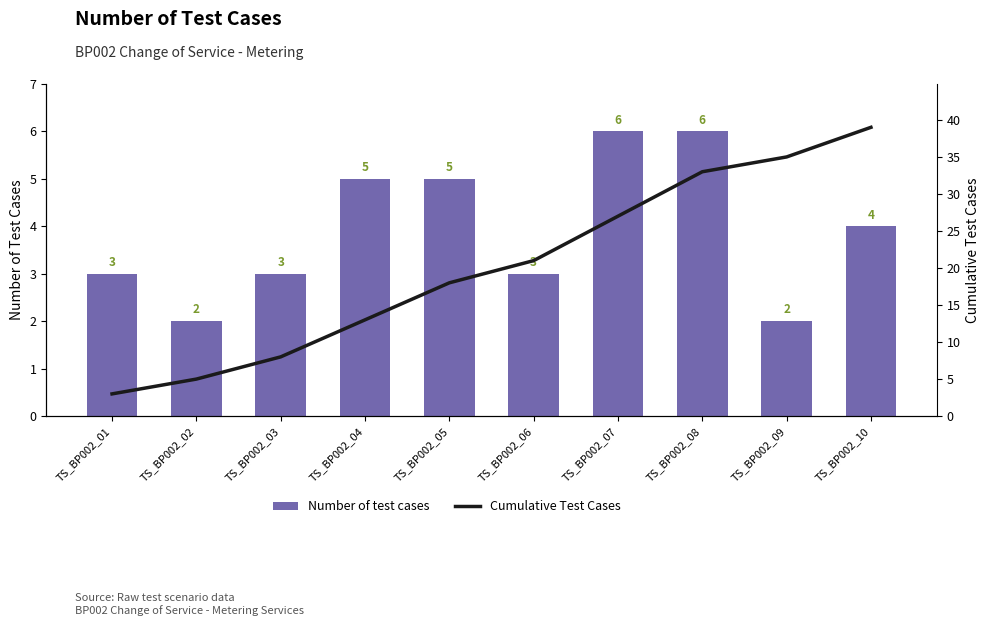

List the series in order of their overall mean, highest first.

Cumulative Test Cases, Number of test cases